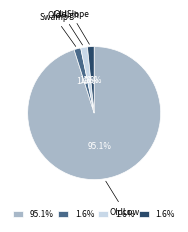

Which has a higher value, OldLow or OldHigh?

OldLow